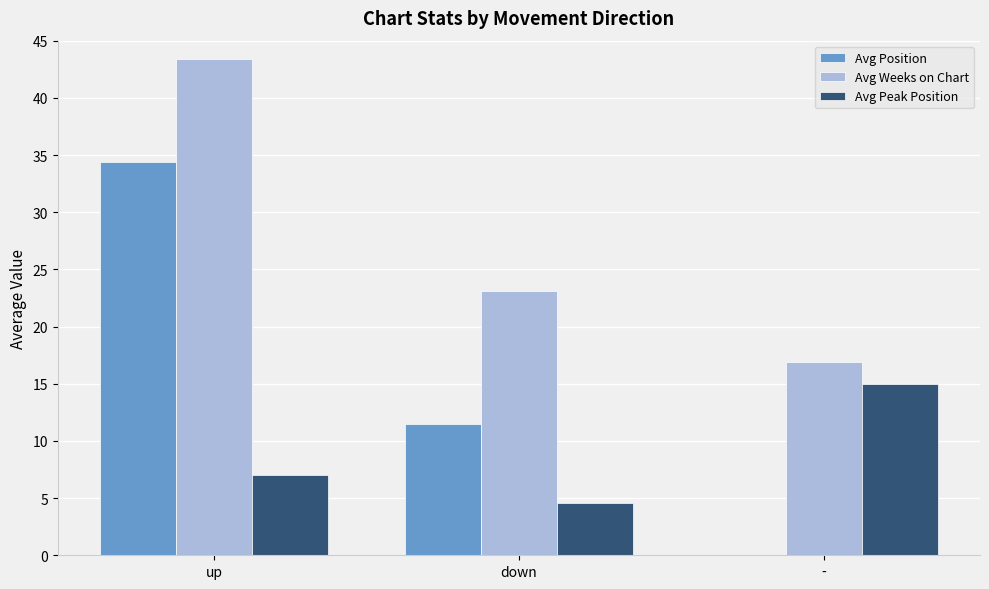

Is the value of Avg Weeks on Chart at down greater than the value of Avg Peak Position at up?

Yes